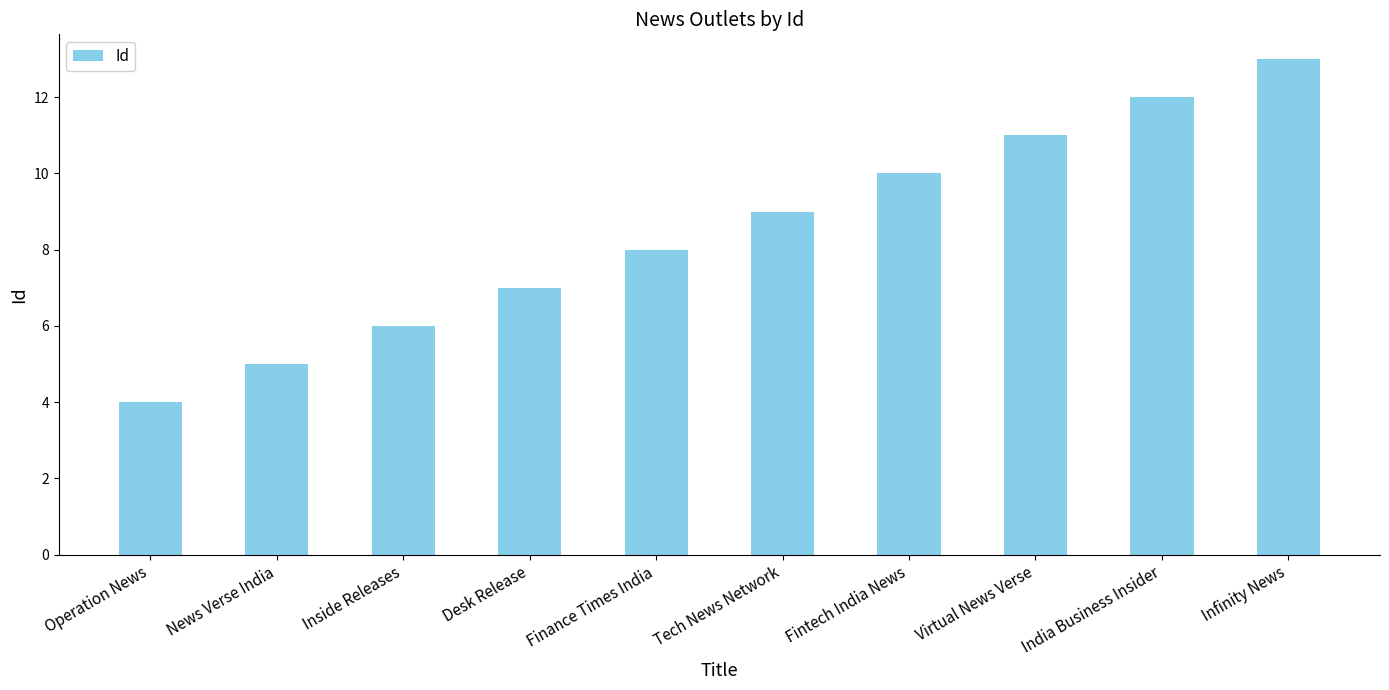

List the labels in order of value, largest first.

Infinity News, India Business Insider, Virtual News Verse, Fintech India News, Tech News Network, Finance Times India, Desk Release, Inside Releases, News Verse India, Operation News